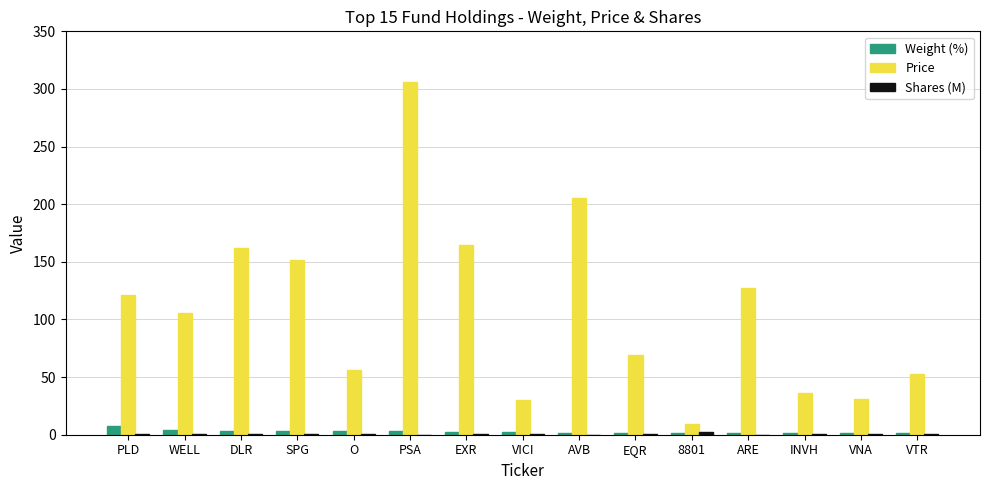

What is the sum of all Price values?

1630.0